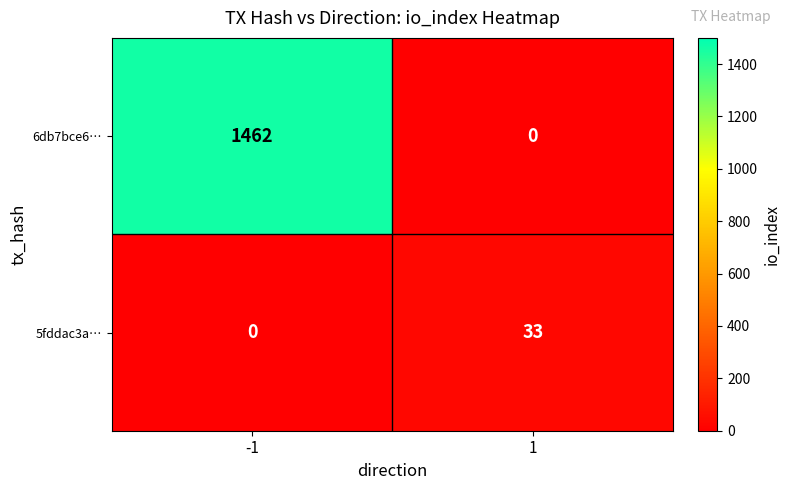

The 6db7bce6… series shows 551 at 1. True or false?

False